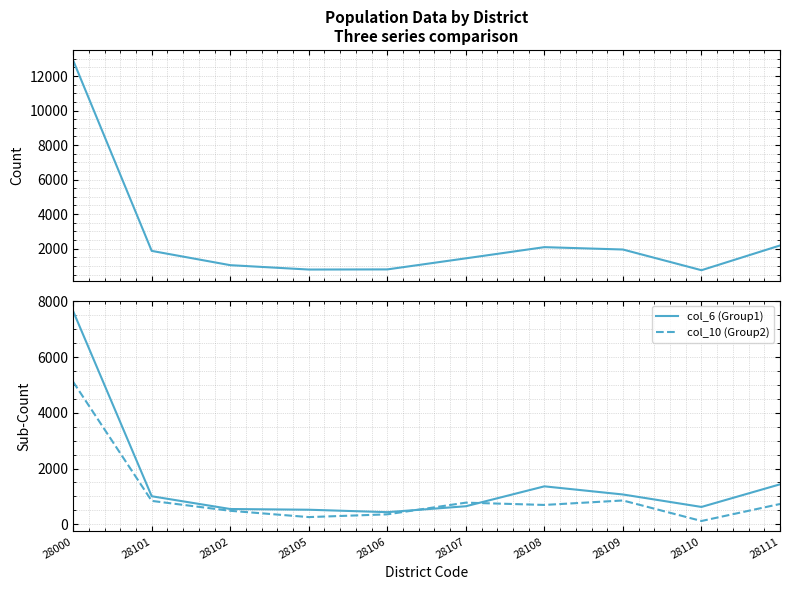

Is it true that col_6 (Group1) equals 435 at 28106?

True